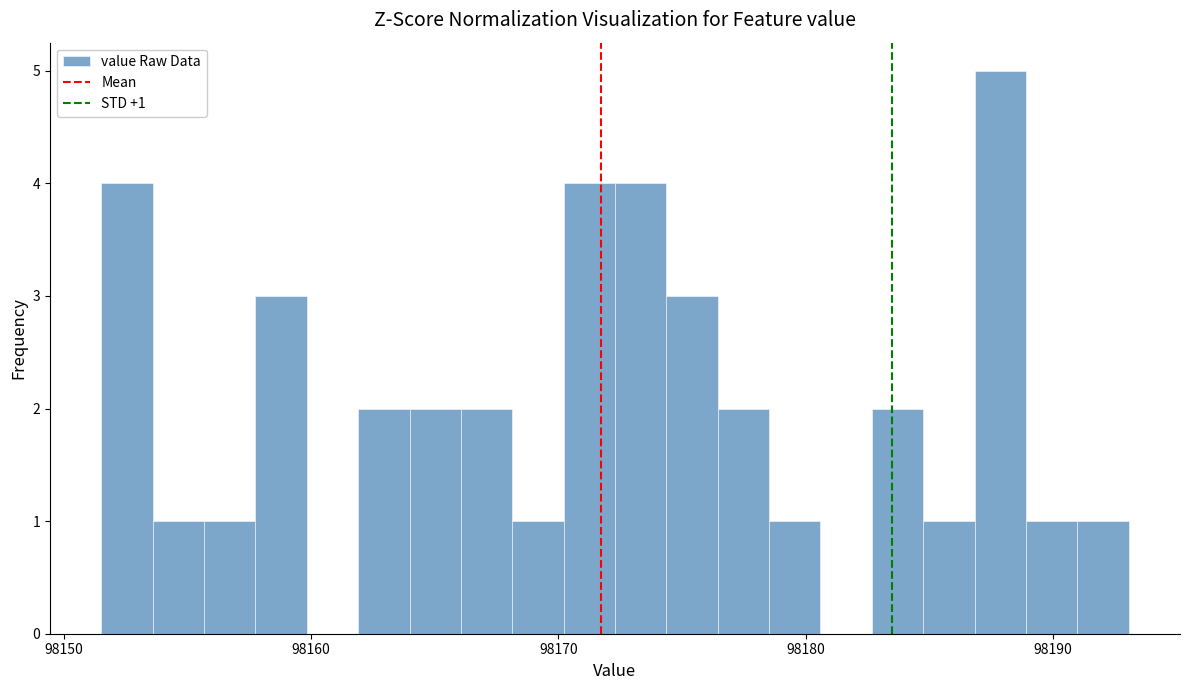

Read against the x-axis, roughly where is the centre of the tallest bar?

98188